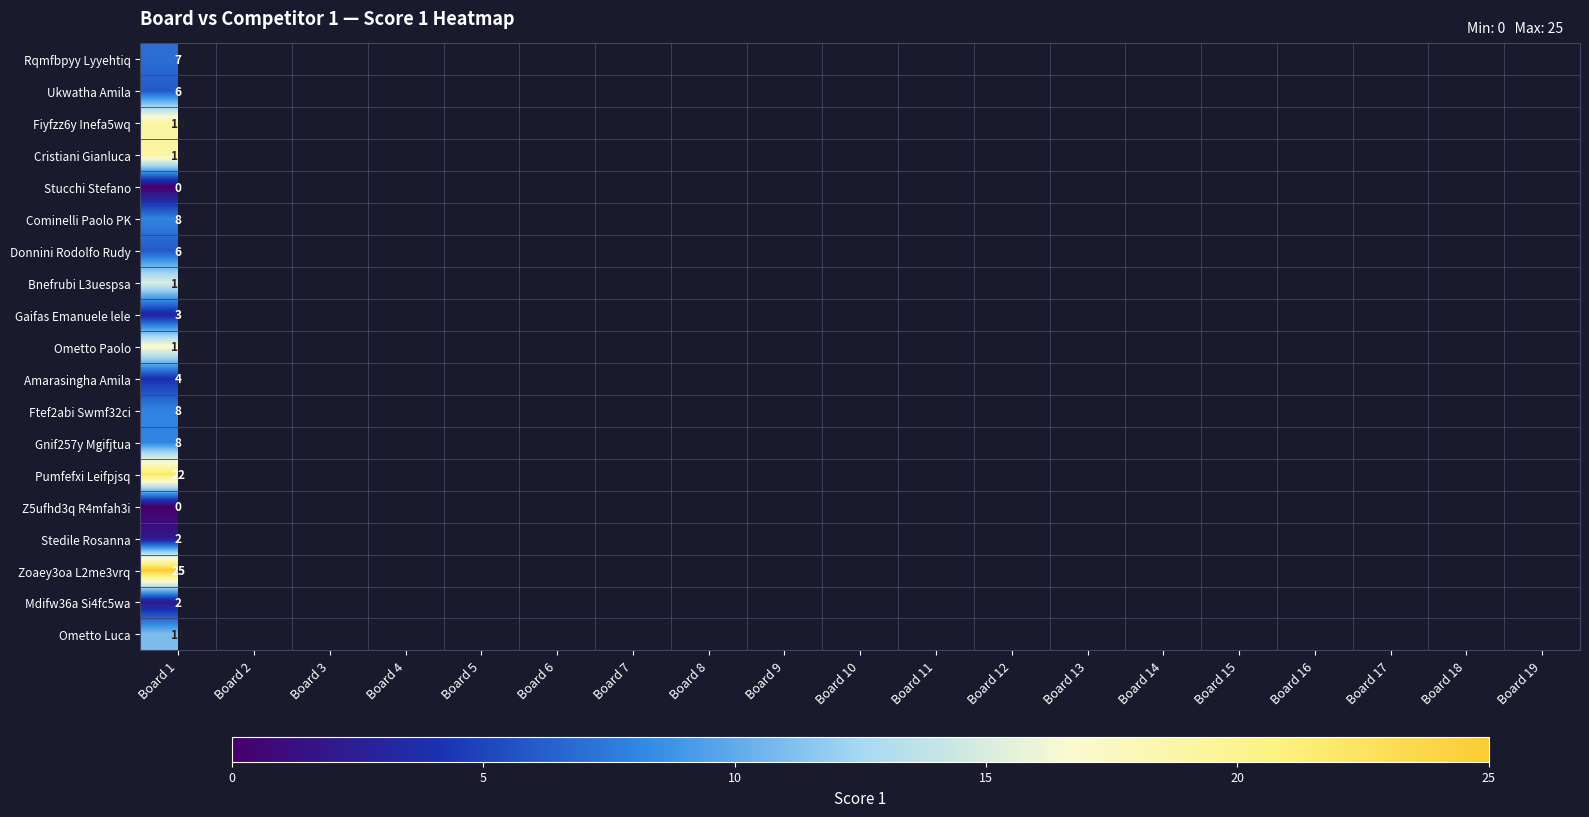

At how many categories does at least one series exceed 16?

1